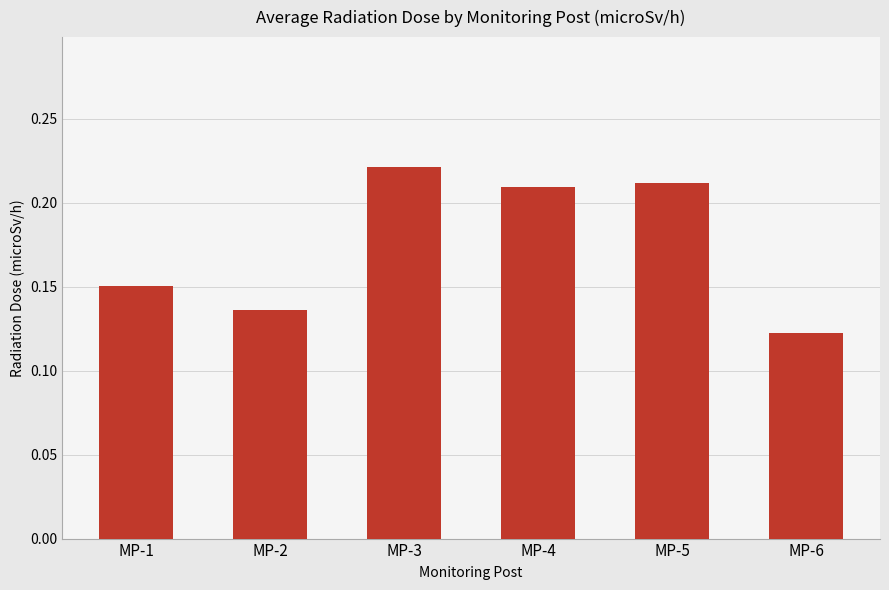

Between MP-6 and MP-5, which is larger?

MP-5